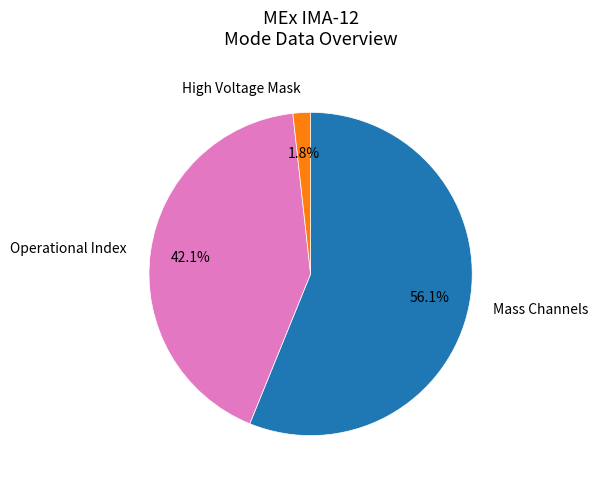

Is the sum of Mass Channels and Operational Index greater than half?

Yes